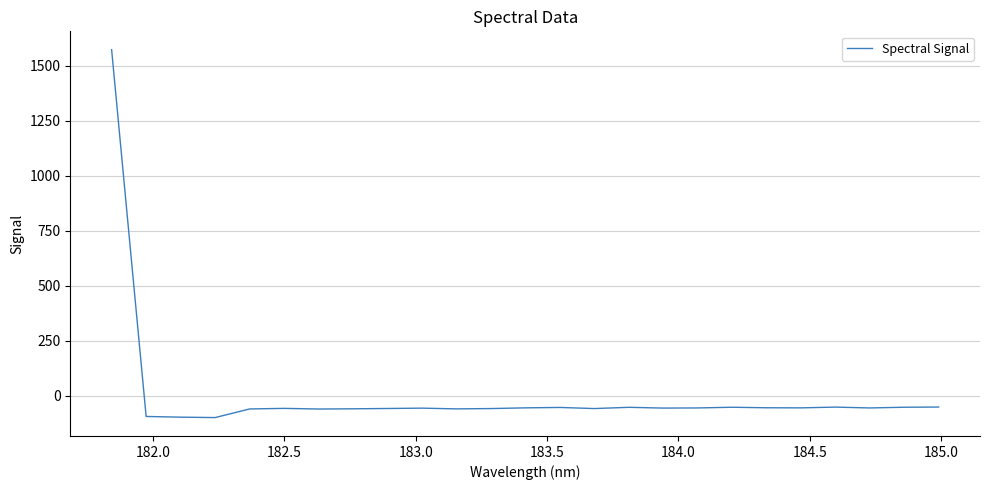

What is the maximum value shown in the chart?

1572.4